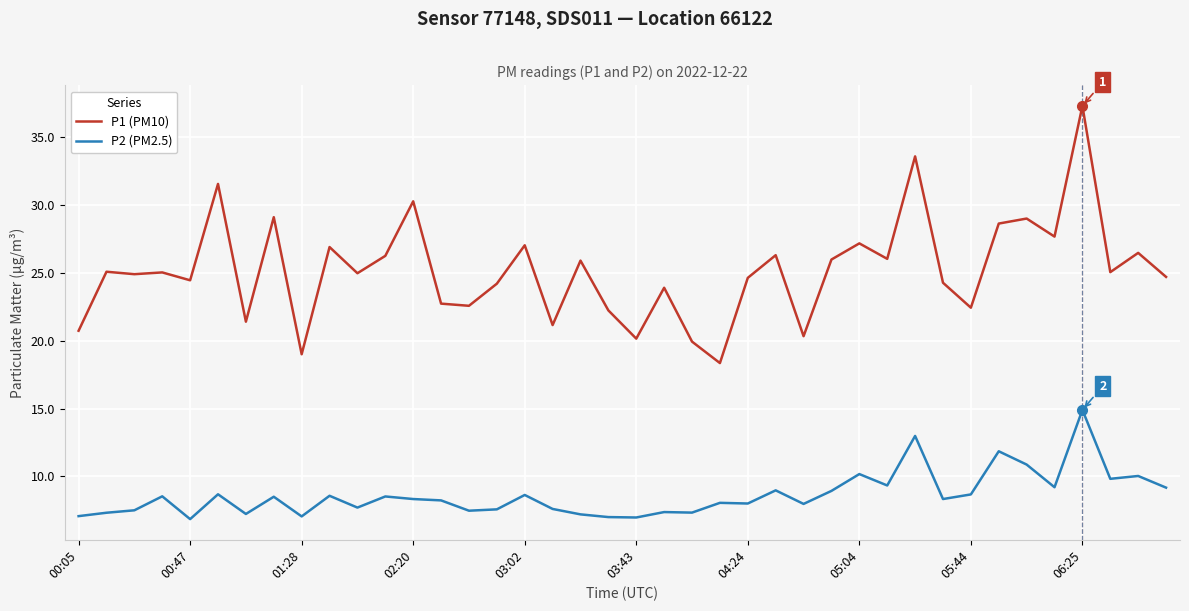

What is the maximum value shown in the chart?

37.3